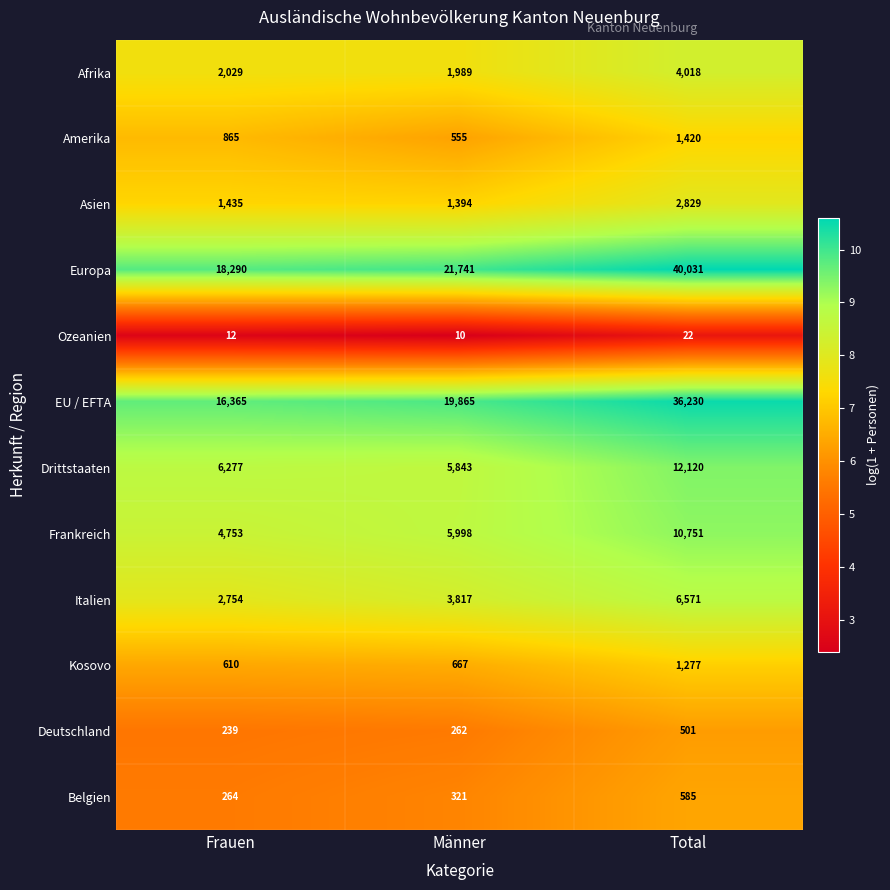

True or false: Drittstaaten has a value of 8781 at Männer.

False